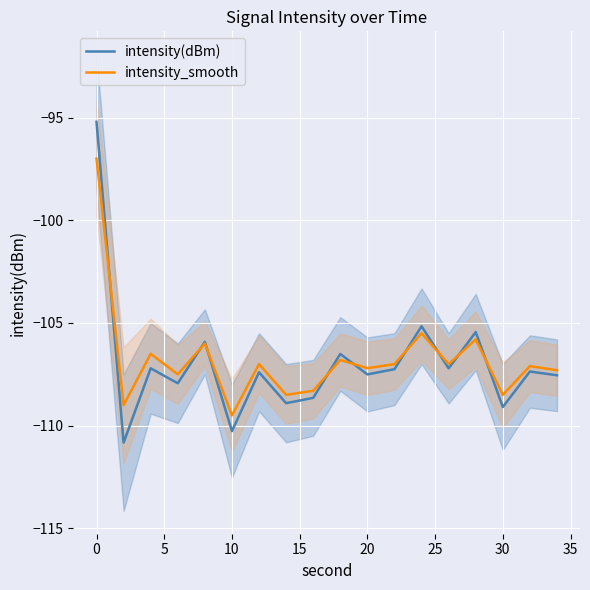

True or false: intensity_smooth has a value of -97.0 at 0.

True